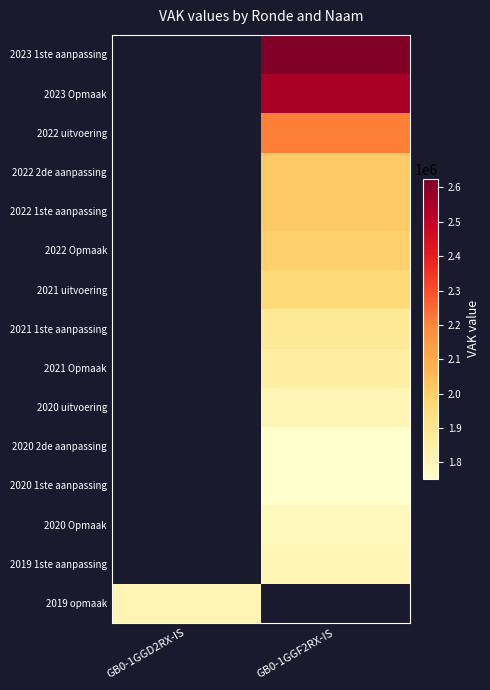

What is the minimum value shown in the chart?

1752072.0